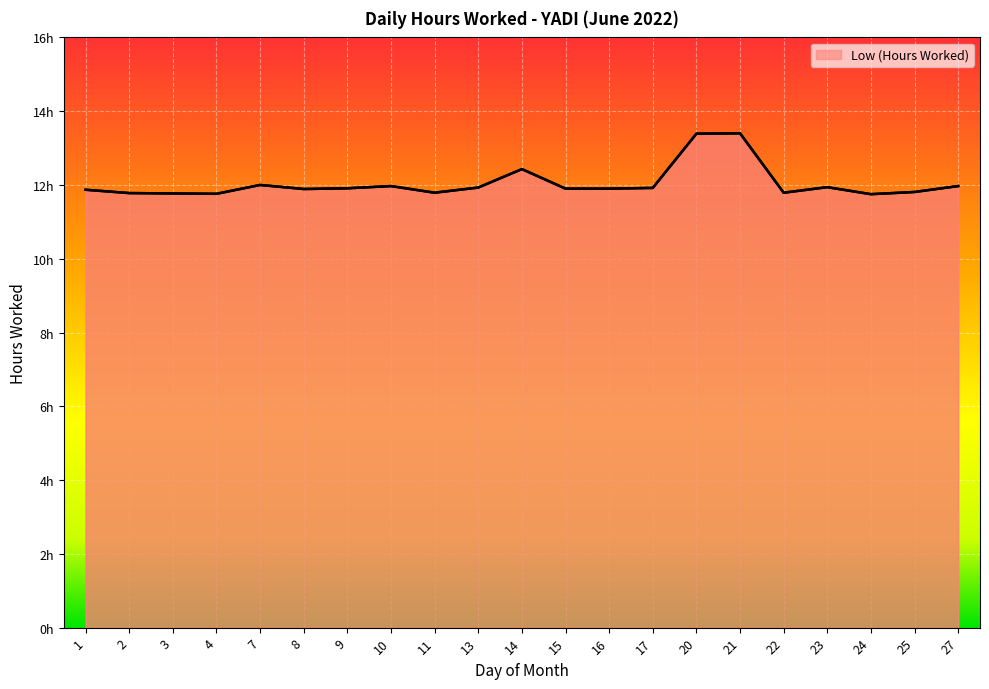

Rank the categories by value from lowest to highest.

24, 4, 3, 2, 11, 22, 25, 1, 8, 15, 16, 9, 17, 13, 23, 10, 27, 7, 14, 20, 21